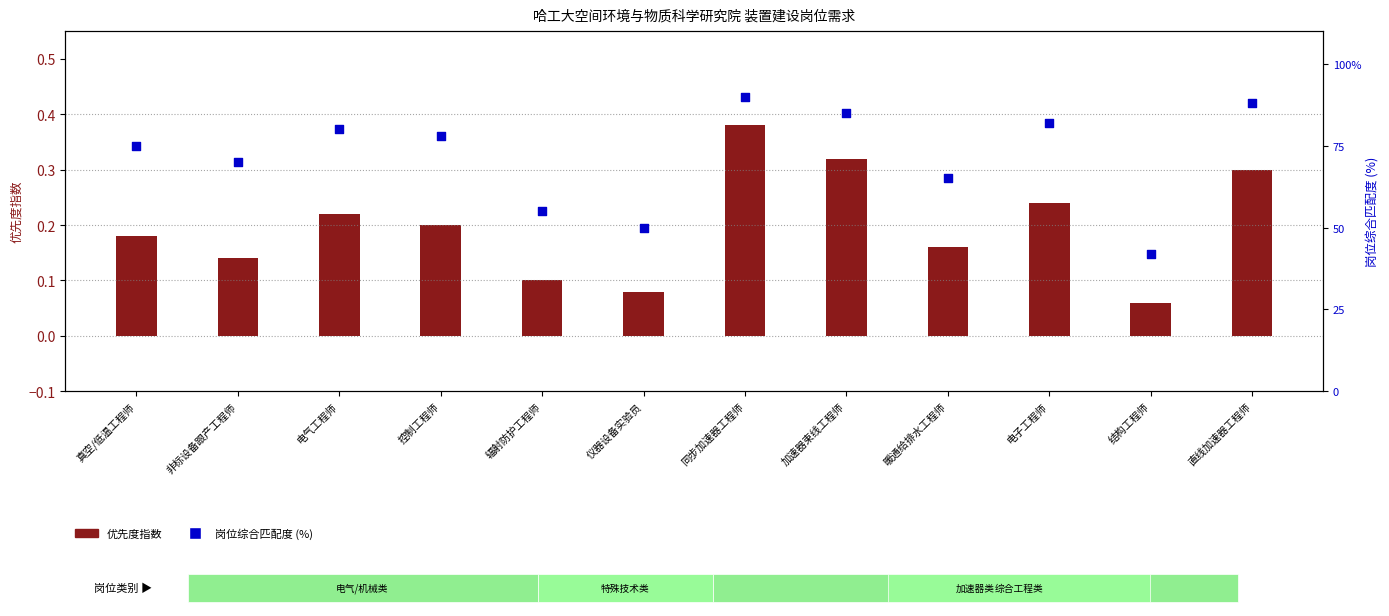

Which series has the largest total across all categories?

岗位综合匹配度 (%)